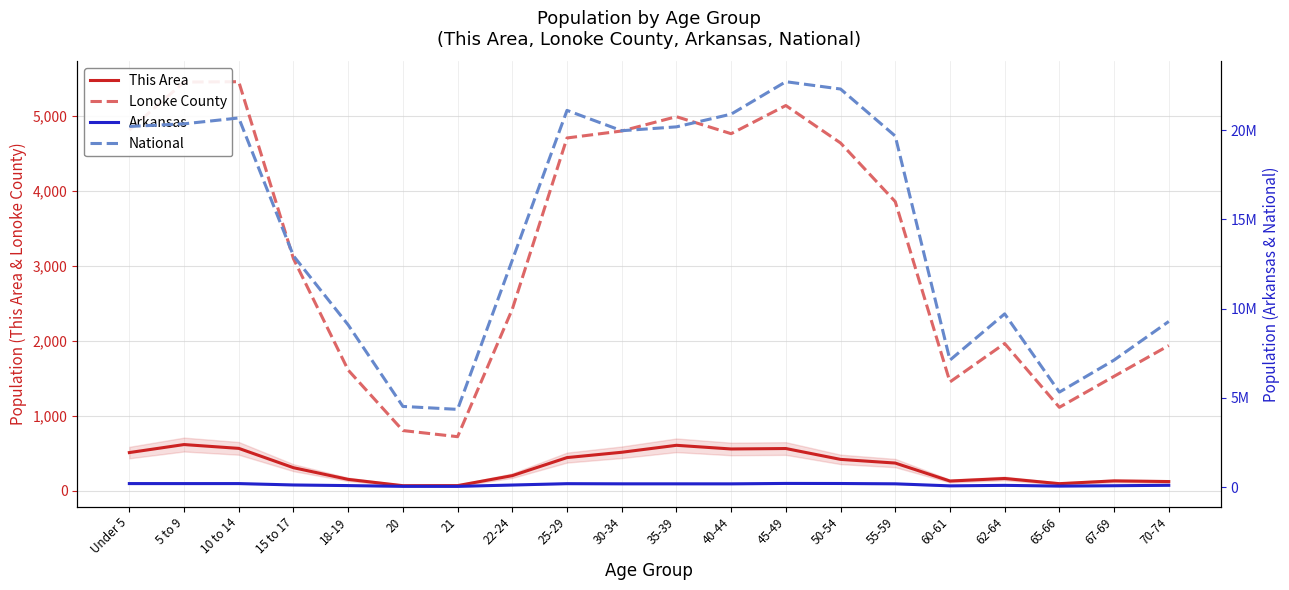

Count the number of data series in this chart.

4